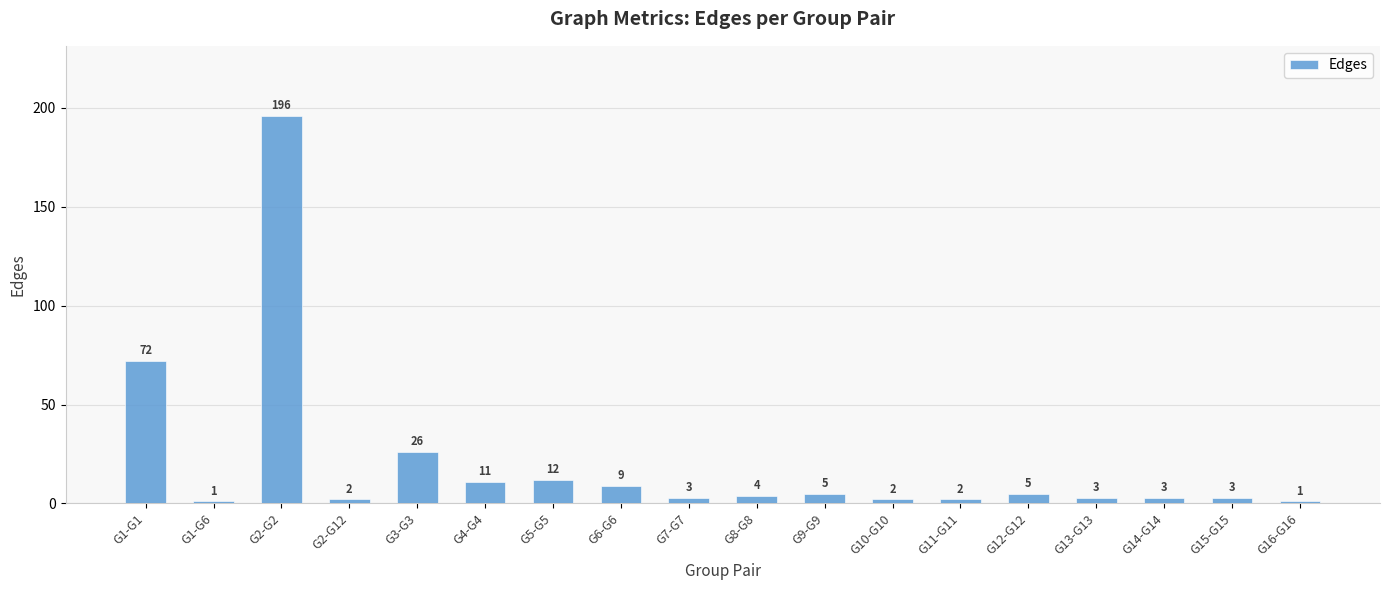

What is the minimum value shown in the chart?

1